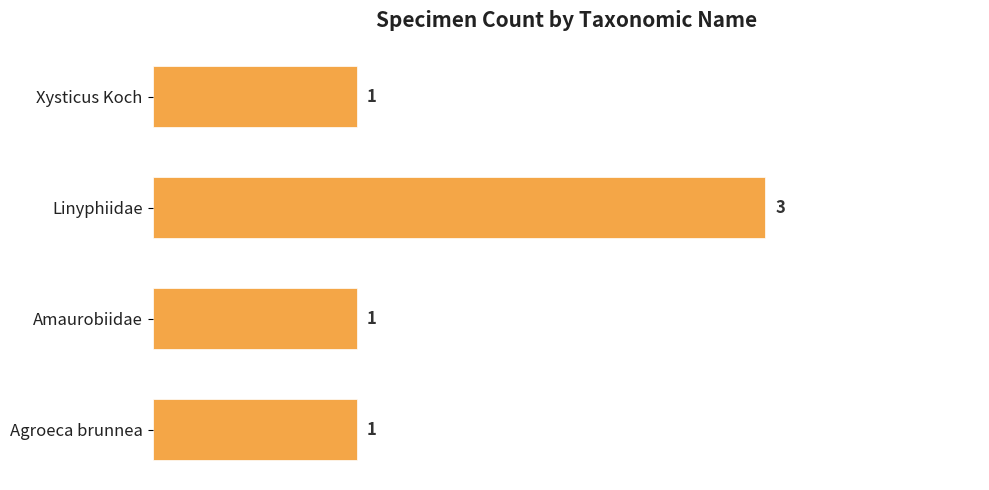

What is the sum of all values?

6